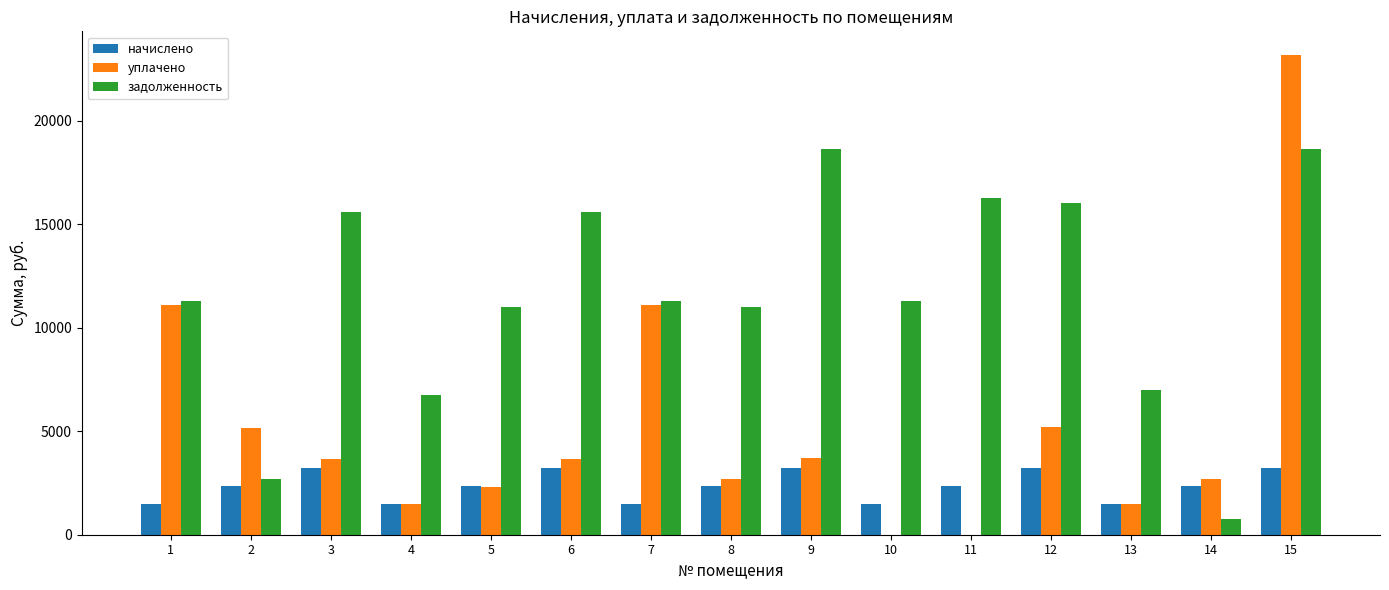

Which series has the largest total across all categories?

задолженность